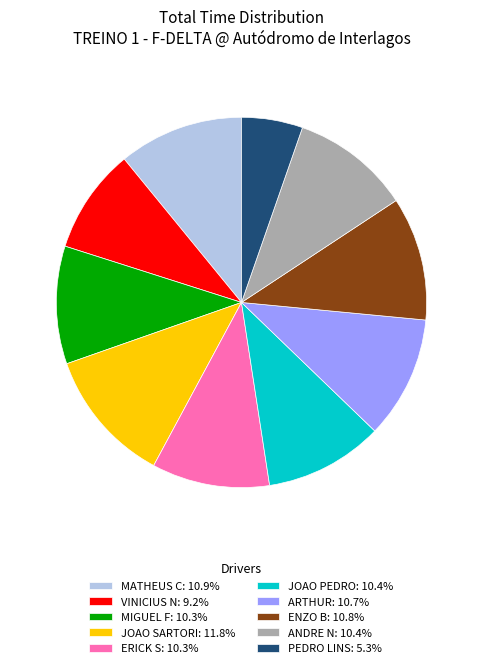

How many slices are in this pie chart?

10